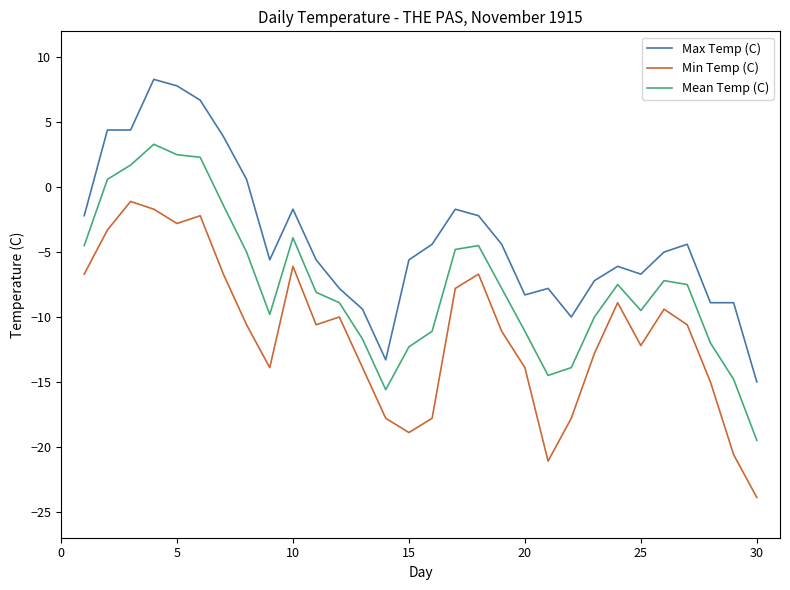

Rank the series by their maximum value, from highest to lowest.

Max Temp (C), Mean Temp (C), Min Temp (C)